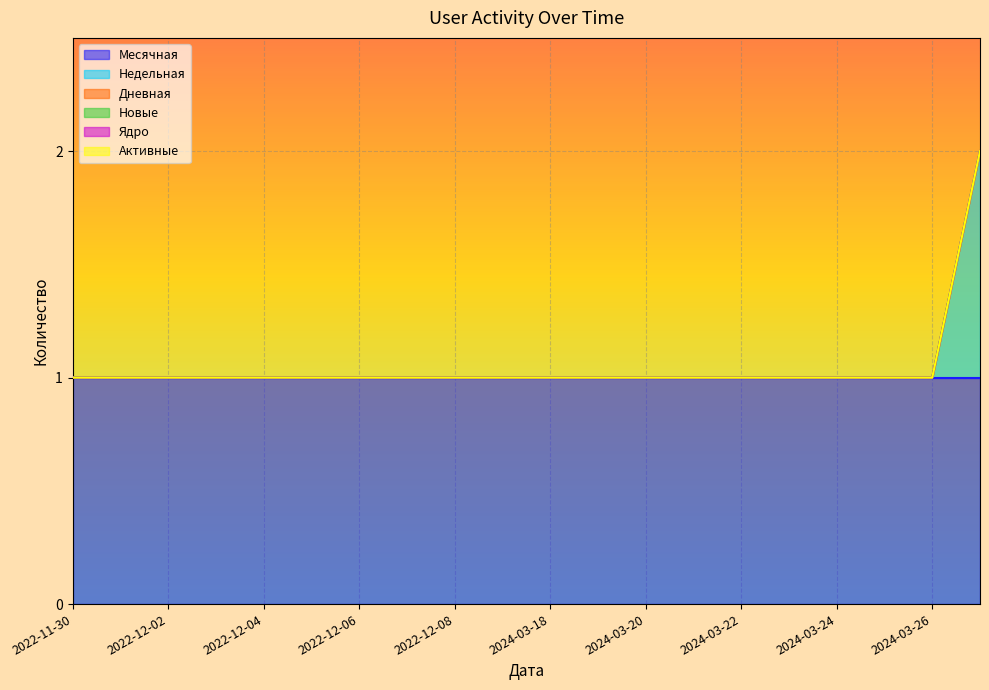

Reading left to right, list all the values displayed in this chart.

Месячная: 2022-11-30=1	2022-12-01=1	2022-12-02=1	2022-12-03=1	2022-12-04=1	2022-12-05=1	2022-12-06=1	2022-12-07=1	2022-12-08=1	2022-12-09=1	2024-03-18=1	2024-03-19=1	2024-03-20=1	2024-03-21=1	2024-03-22=1	2024-03-23=1	2024-03-24=1	2024-03-25=1	2024-03-26=1	2024-03-27=1
Недельная: 2022-11-30=0	2022-12-01=0	2022-12-02=0	2022-12-03=0	2022-12-04=0	2022-12-05=0	2022-12-06=0	2022-12-07=0	2022-12-08=0	2022-12-09=0	2024-03-18=0	2024-03-19=0	2024-03-20=0	2024-03-21=0	2024-03-22=0	2024-03-23=0	2024-03-24=0	2024-03-25=0	2024-03-26=0	2024-03-27=1
Дневная: 2022-11-30=0	2022-12-01=0	2022-12-02=0	2022-12-03=0	2022-12-04=0	2022-12-05=0	2022-12-06=0	2022-12-07=0	2022-12-08=0	2022-12-09=0	2024-03-18=0	2024-03-19=0	2024-03-20=0	2024-03-21=0	2024-03-22=0	2024-03-23=0	2024-03-24=0	2024-03-25=0	2024-03-26=0	2024-03-27=0
Новые: 2022-11-30=0	2022-12-01=0	2022-12-02=0	2022-12-03=0	2022-12-04=0	2022-12-05=0	2022-12-06=0	2022-12-07=0	2022-12-08=0	2022-12-09=0	2024-03-18=0	2024-03-19=0	2024-03-20=0	2024-03-21=0	2024-03-22=0	2024-03-23=0	2024-03-24=0	2024-03-25=0	2024-03-26=0	2024-03-27=0
Ядро: 2022-11-30=0	2022-12-01=0	2022-12-02=0	2022-12-03=0	2022-12-04=0	2022-12-05=0	2022-12-06=0	2022-12-07=0	2022-12-08=0	2022-12-09=0	2024-03-18=0	2024-03-19=0	2024-03-20=0	2024-03-21=0	2024-03-22=0	2024-03-23=0	2024-03-24=0	2024-03-25=0	2024-03-26=0	2024-03-27=0
Активные: 2022-11-30=0	2022-12-01=0	2022-12-02=0	2022-12-03=0	2022-12-04=0	2022-12-05=0	2022-12-06=0	2022-12-07=0	2022-12-08=0	2022-12-09=0	2024-03-18=0	2024-03-19=0	2024-03-20=0	2024-03-21=0	2024-03-22=0	2024-03-23=0	2024-03-24=0	2024-03-25=0	2024-03-26=0	2024-03-27=0